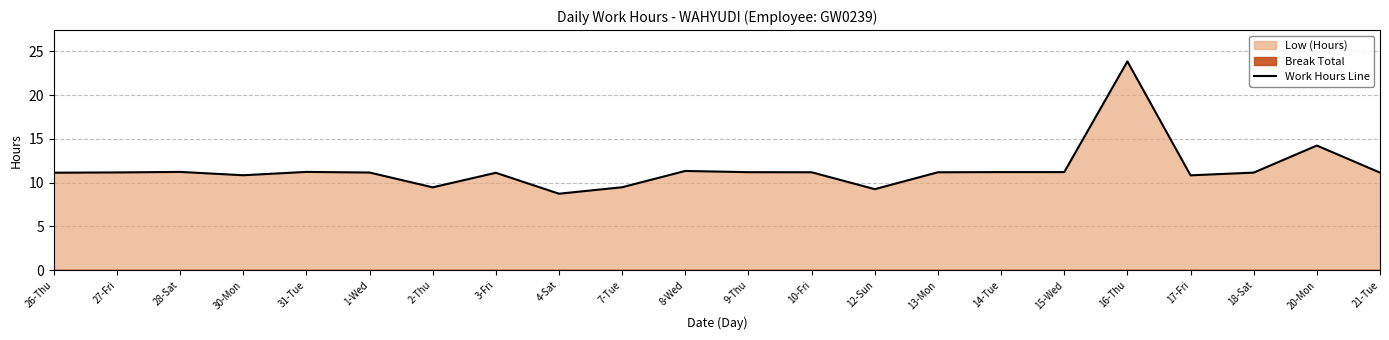

True or false: the data shows 17.1 at 3-Fri.

False